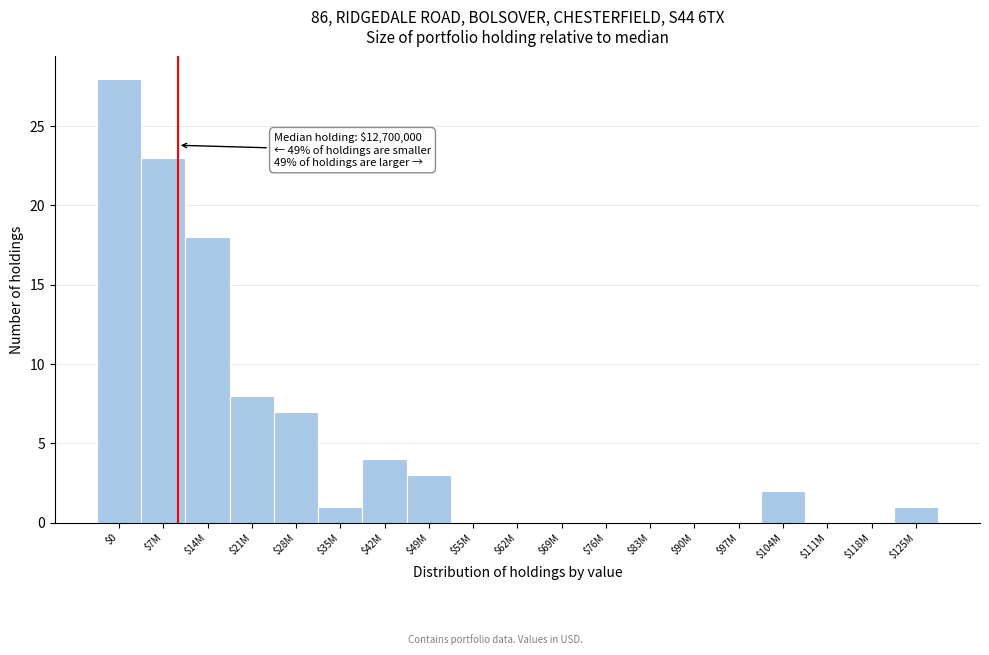

At which label is the value closest to 14?

$14M